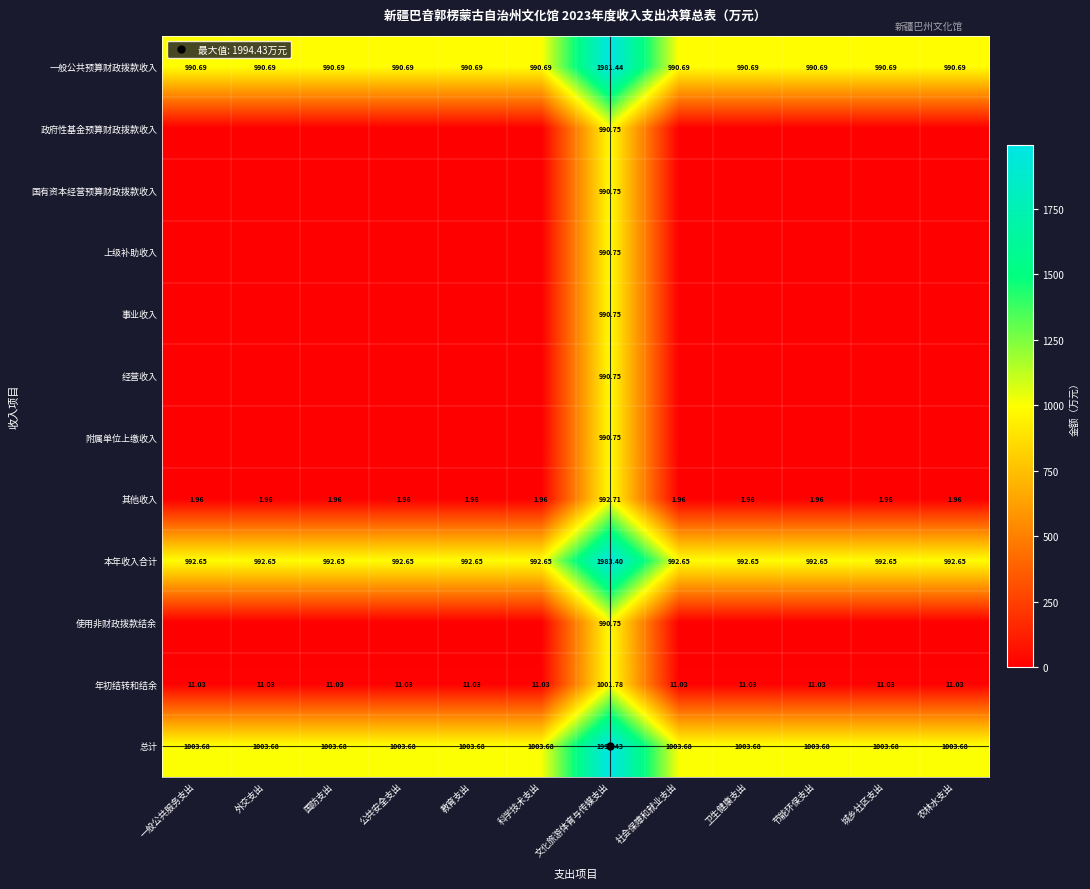

How many values in the 上级补助收入 series exceed 0?

1